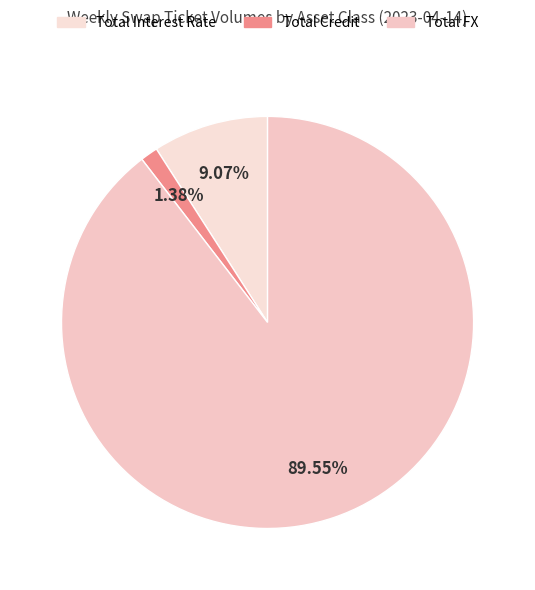

Count the number of slices in the pie.

3